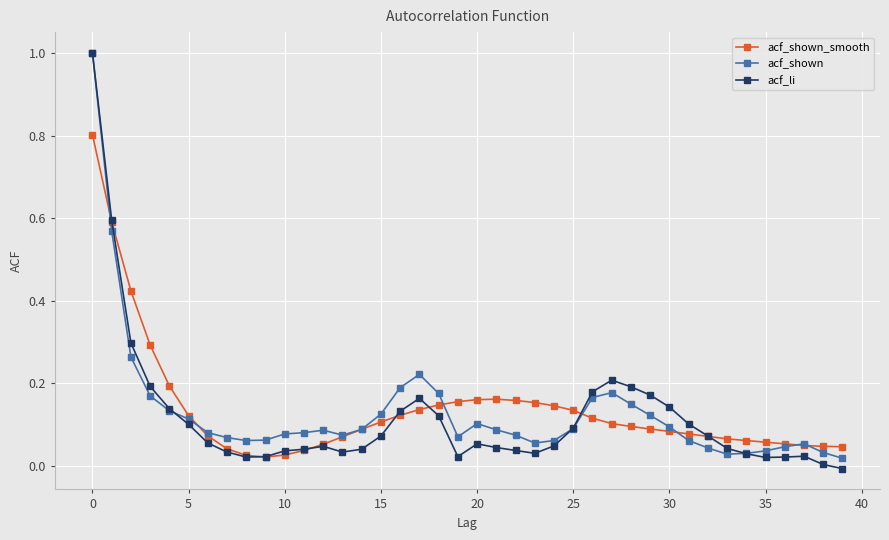

What is the highest value of the acf_shown_smooth series?

0.8